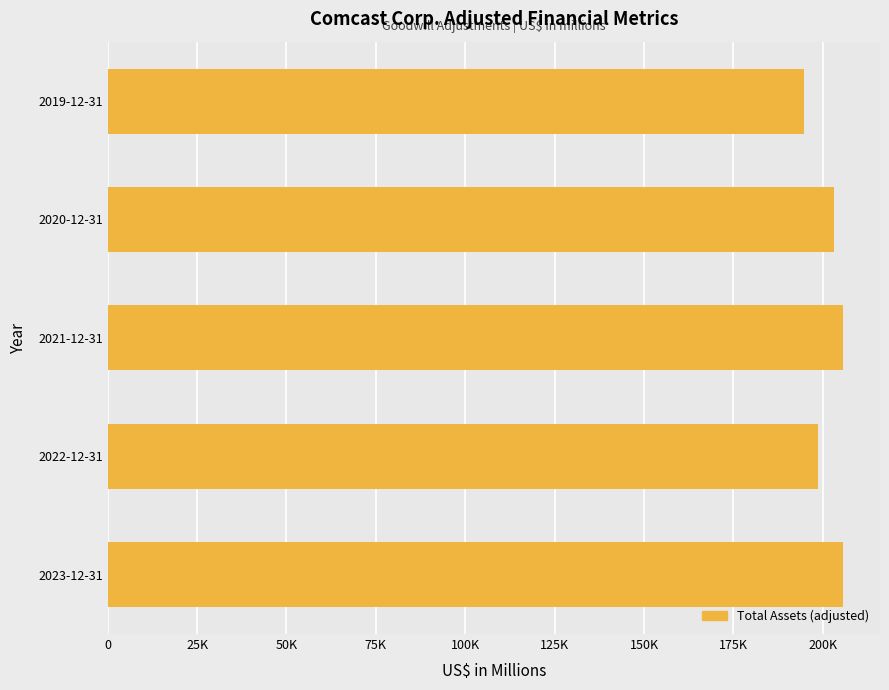

Are the bars horizontal?

Yes